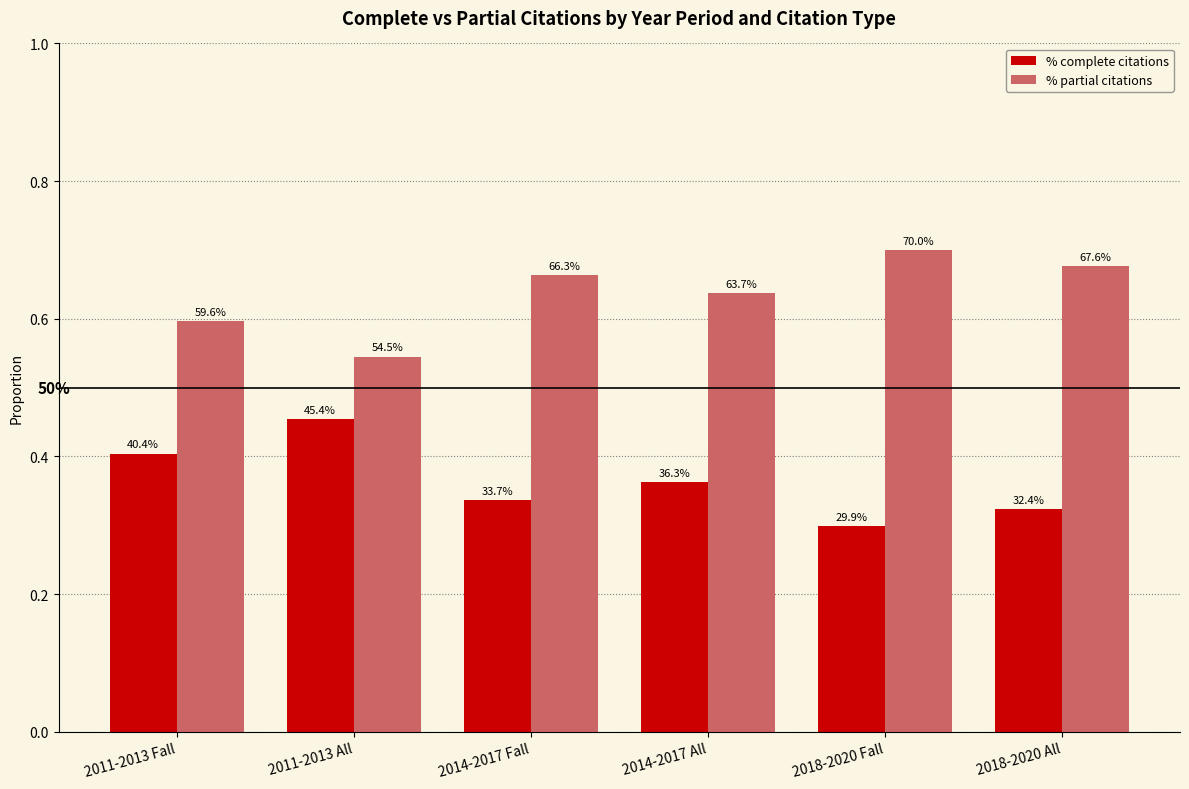

Is it true that % partial citations equals 0.6 at 2011-2013 Fall?

True